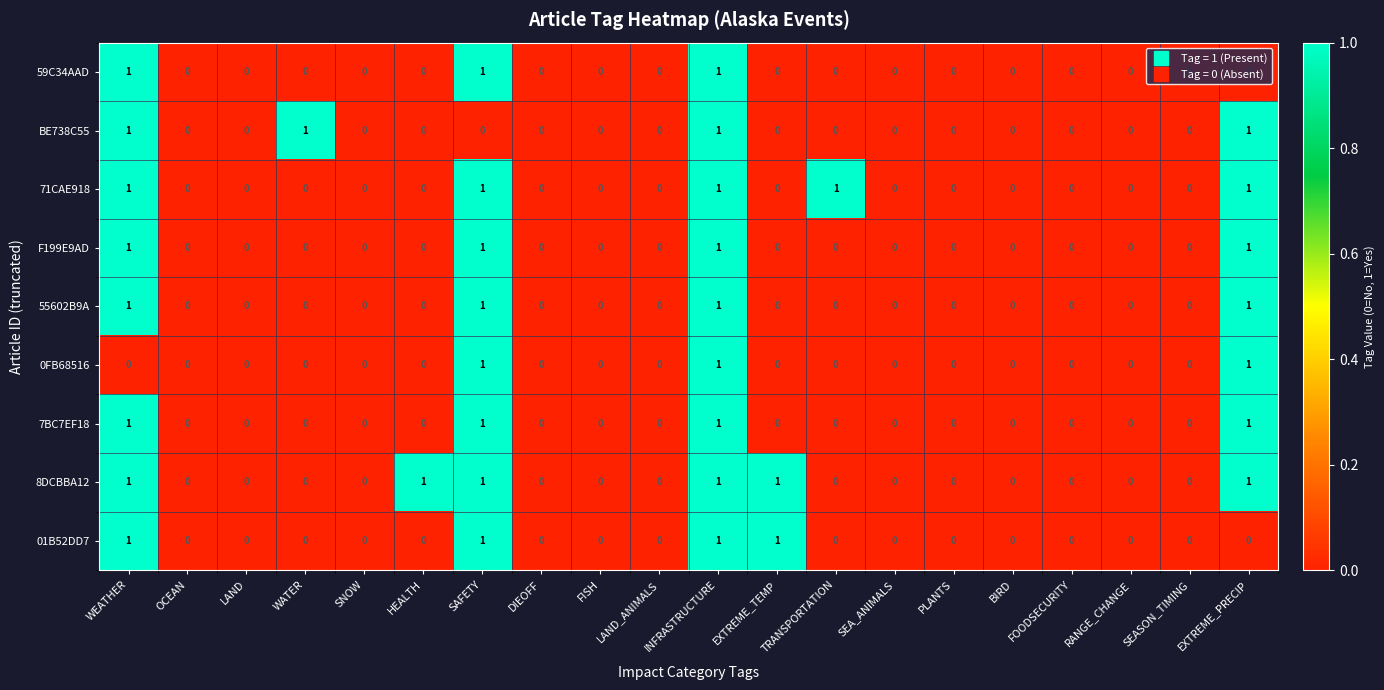

What is the sum of all BE738C55 values?

4